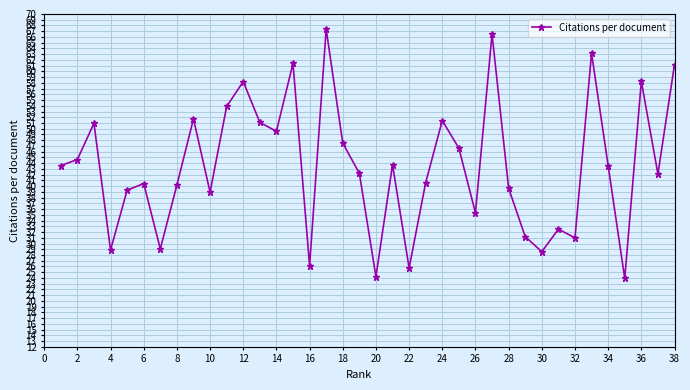

What is the minimum value shown in the chart?

23.9